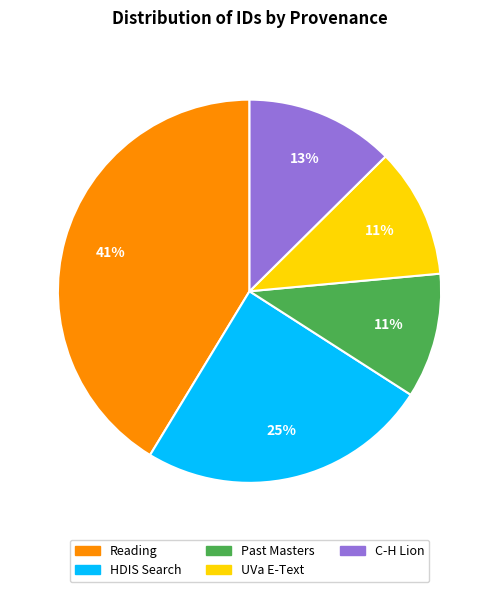

To the nearest percent, what is the average slice percentage?

20%